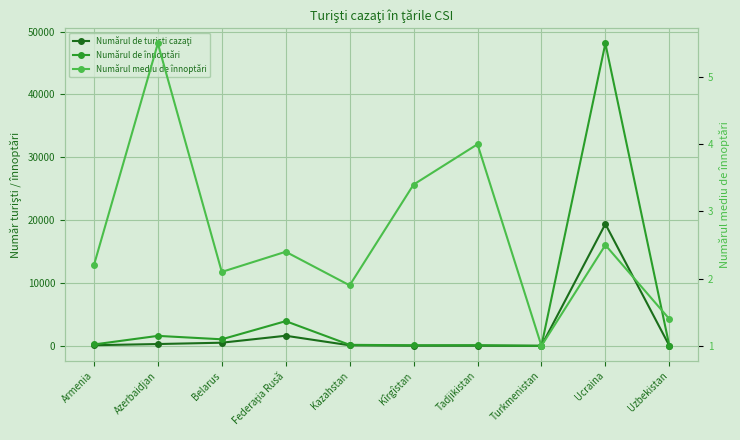

What is the label of the 10th point from the right?

Armenia